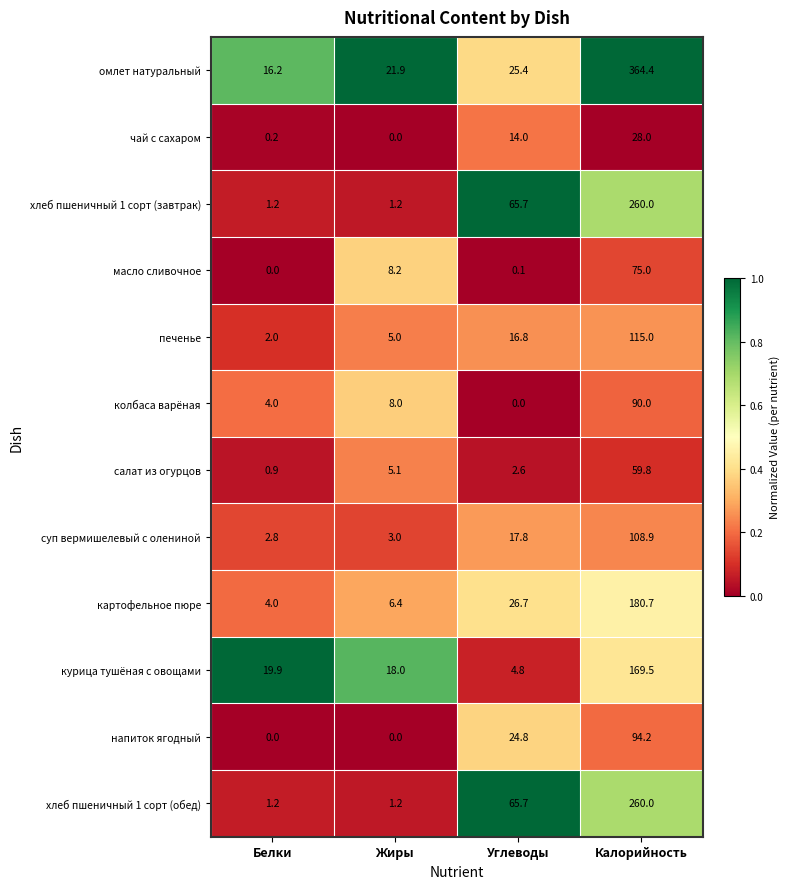

What is the difference between the салат из огурцов values at Углеводы and Белки?

1.7